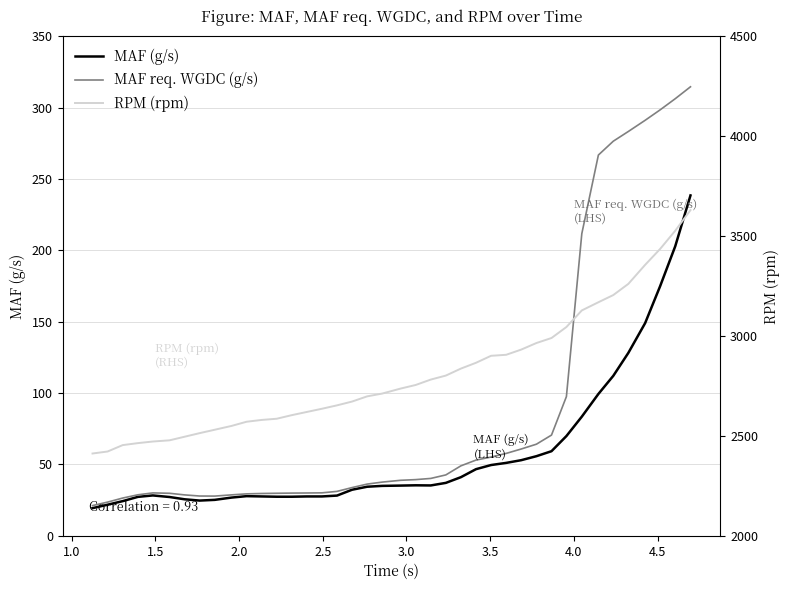

What is the highest value of the MAF req. WGDC (g/s) series?

314.6